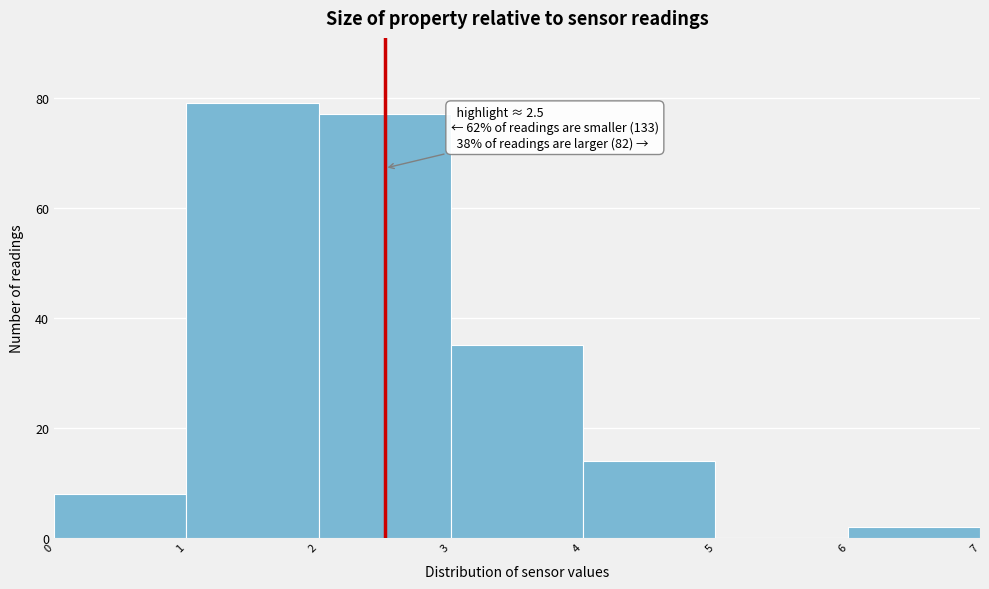

Over which range of the x-axis is the bar tallest?

1 to 2